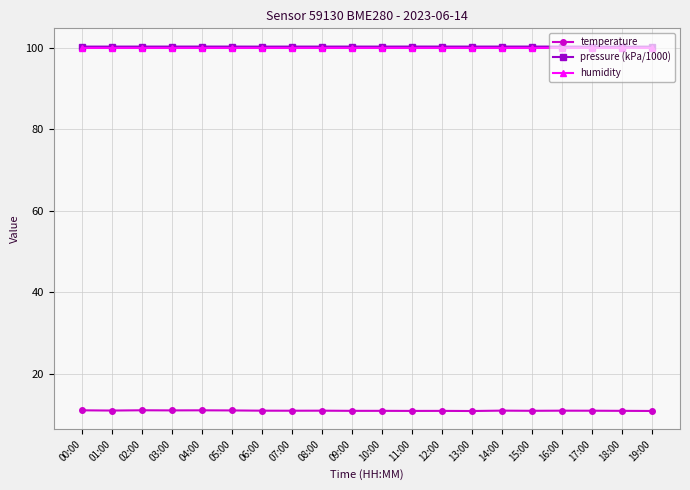

True or false: pressure (kPa/1000) has more than 2 interior local peaks.

True